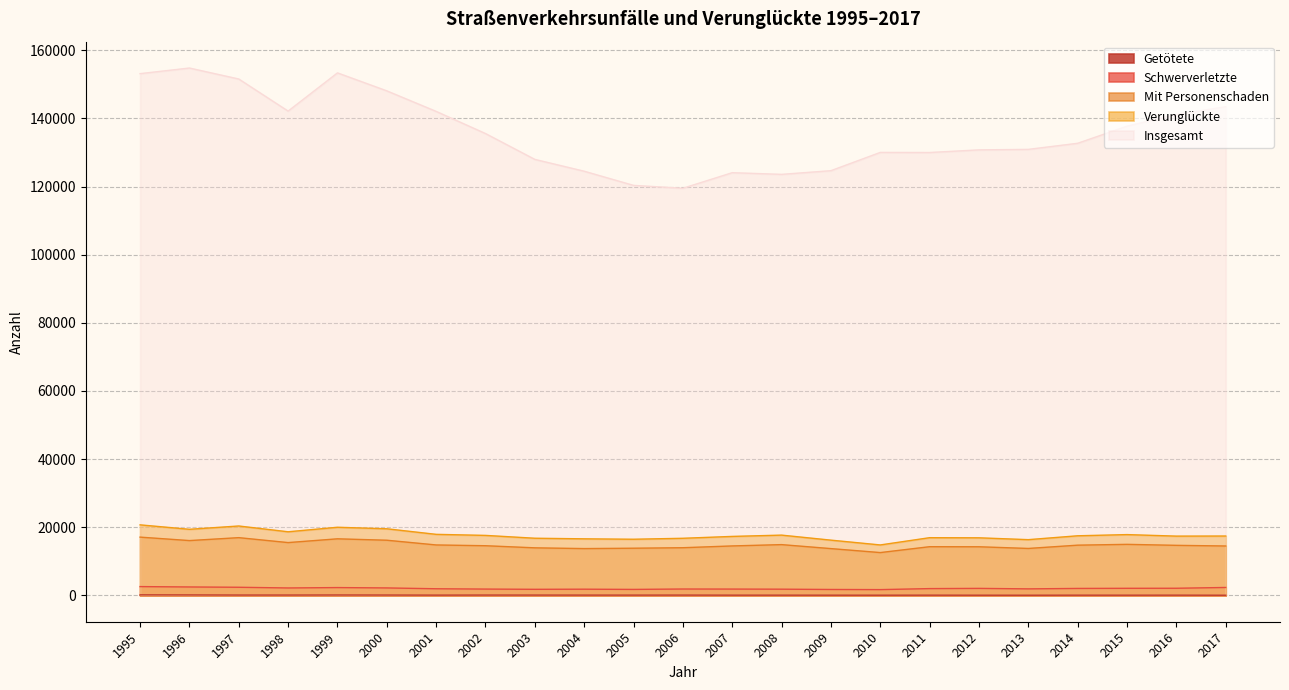

Which category has the lowest value in the Schwerverletzte series?

2010